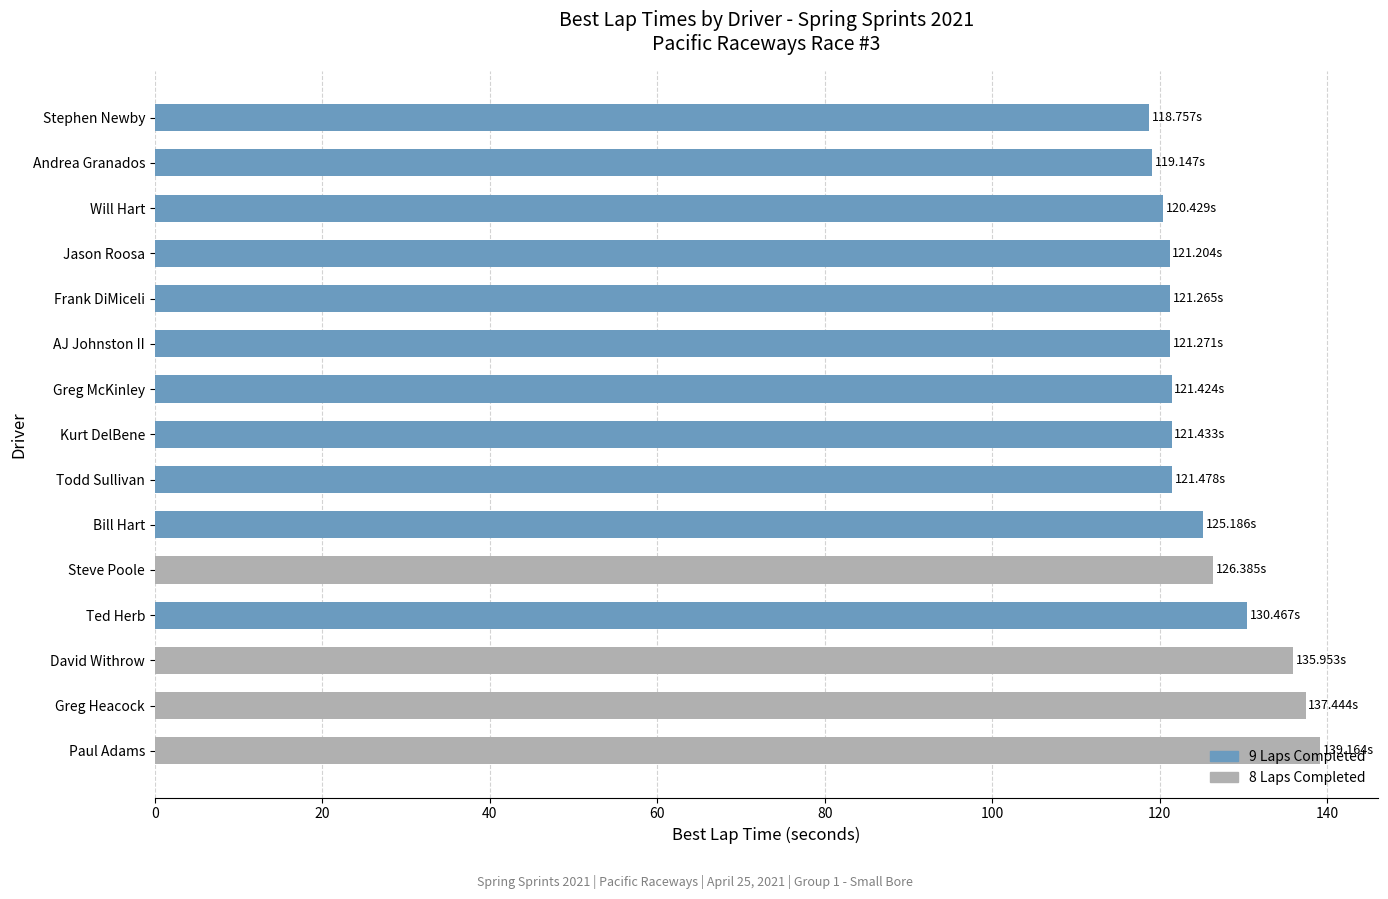

What is the ratio of the value at Kurt DelBene to the value at Jason Roosa?

1.0